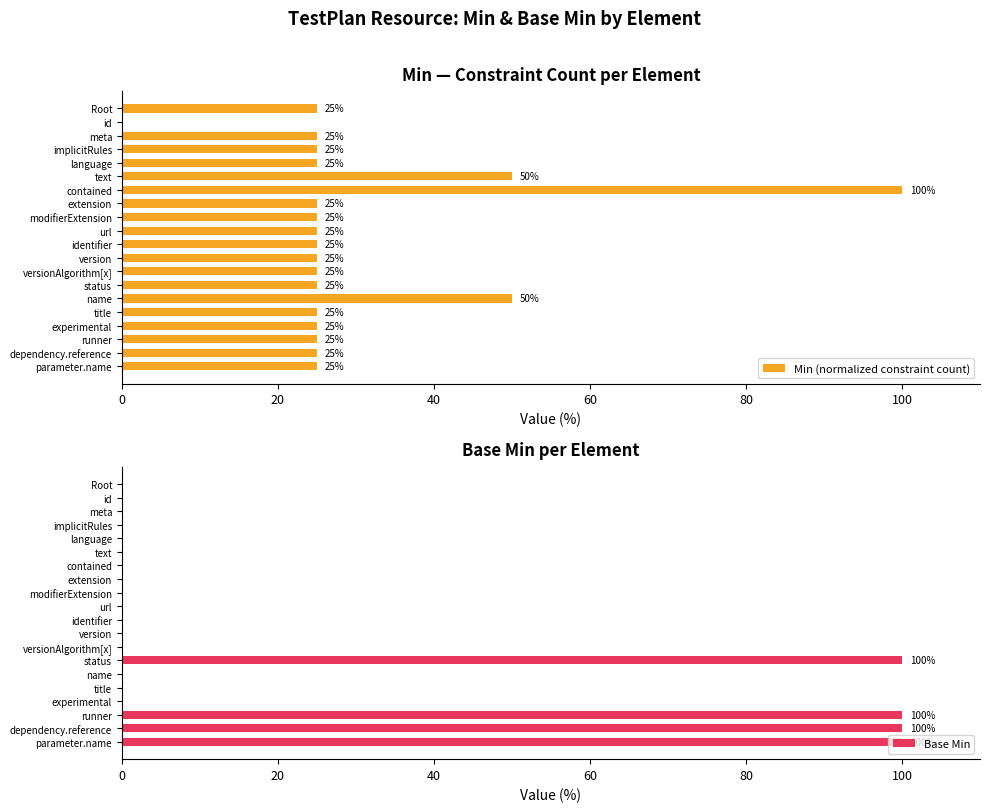

Which category has the highest value in the Min (normalized constraint count) series?

contained